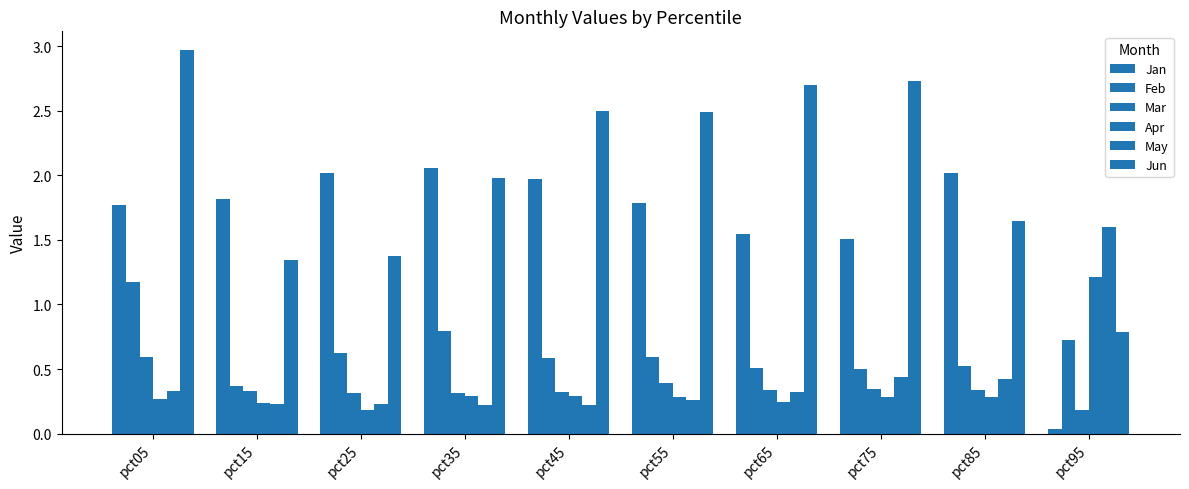

How many distinct data groups are displayed?

6